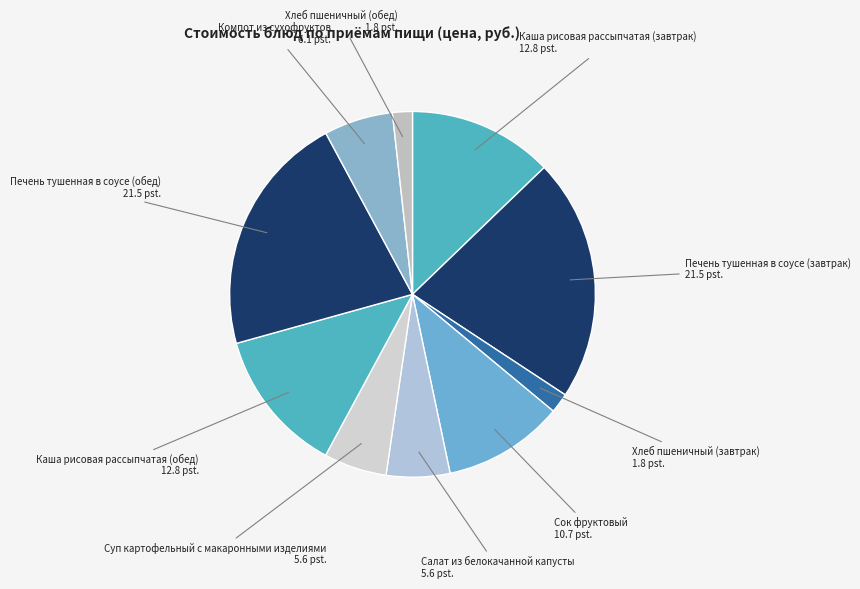

Does any single category account for the majority?

No